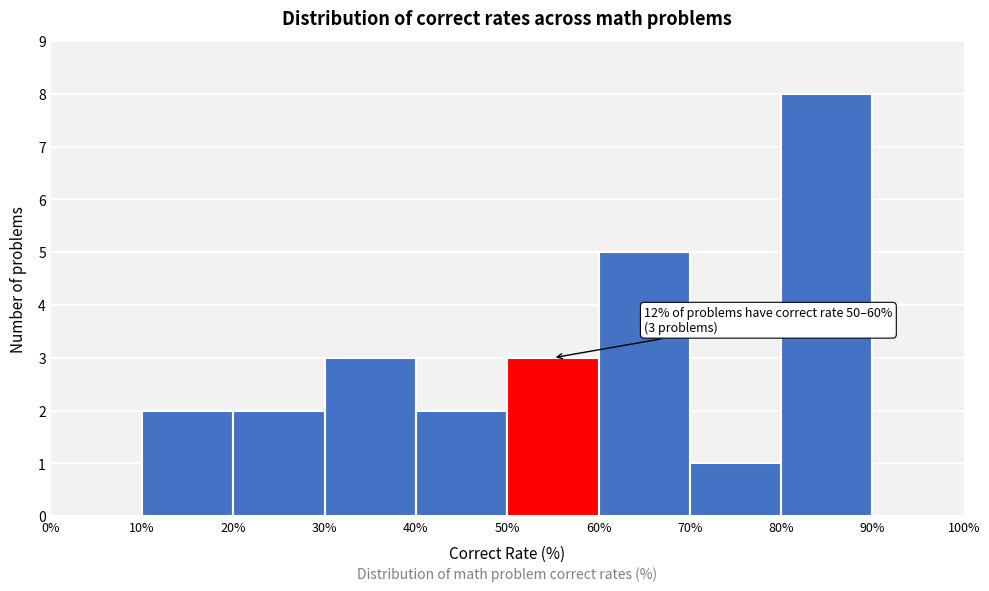

Which range on the x-axis has the tallest bar?

80% to 90%